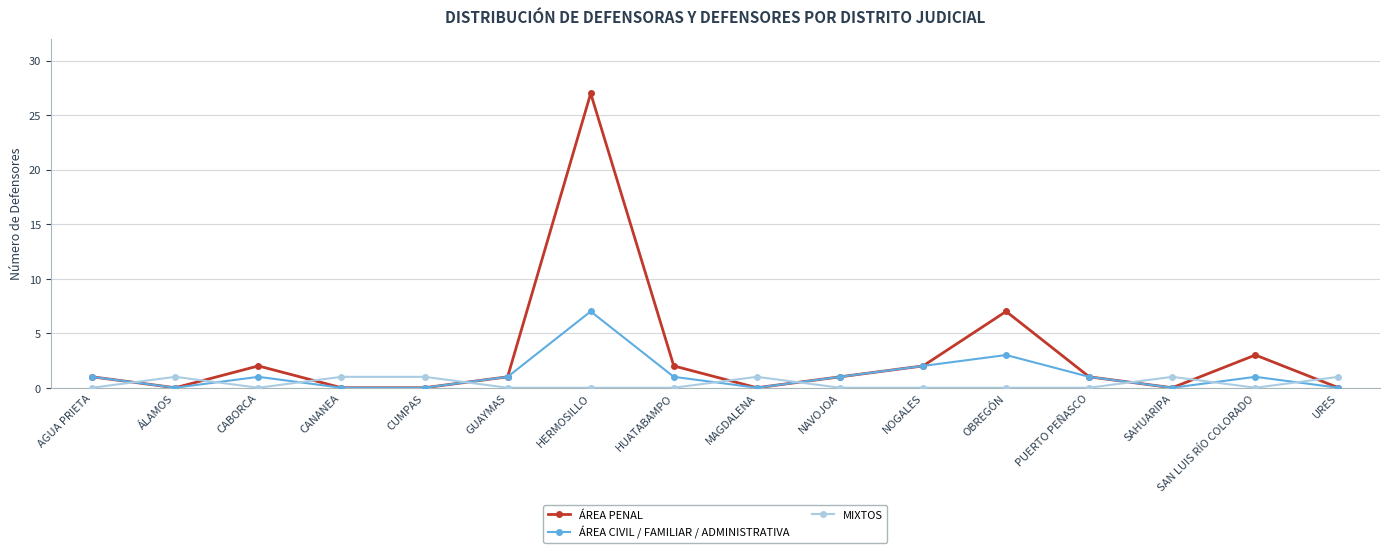

True or false: ÁREA CIVIL / FAMILIAR / ADMINISTRATIVA has a value of -3 at SAHUARIPA.

False